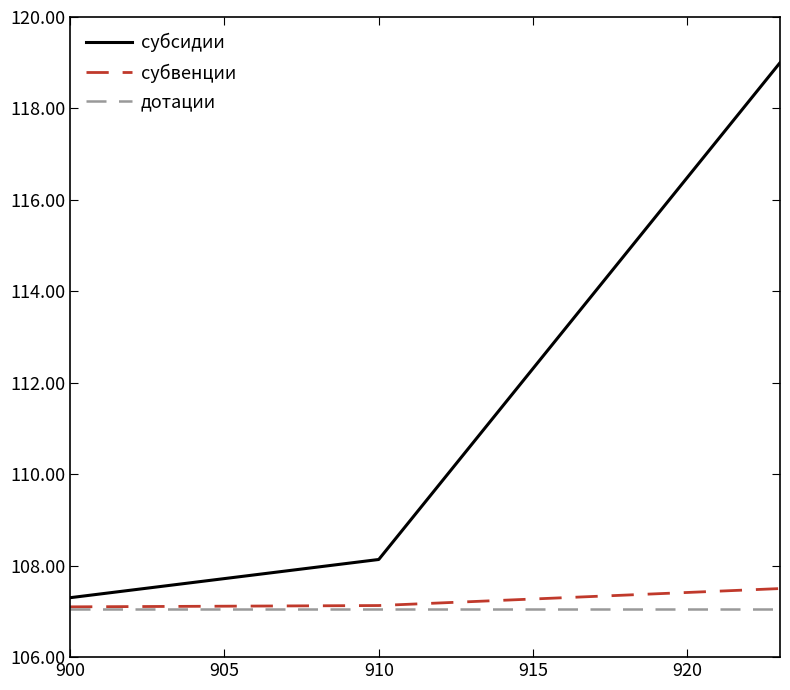

What is the lowest value of the субвенции series?

107.1